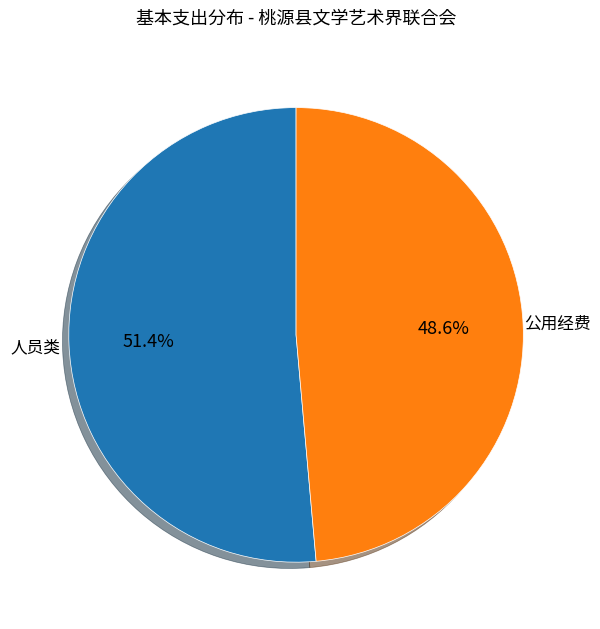

Is there a majority slice in this chart?

Yes